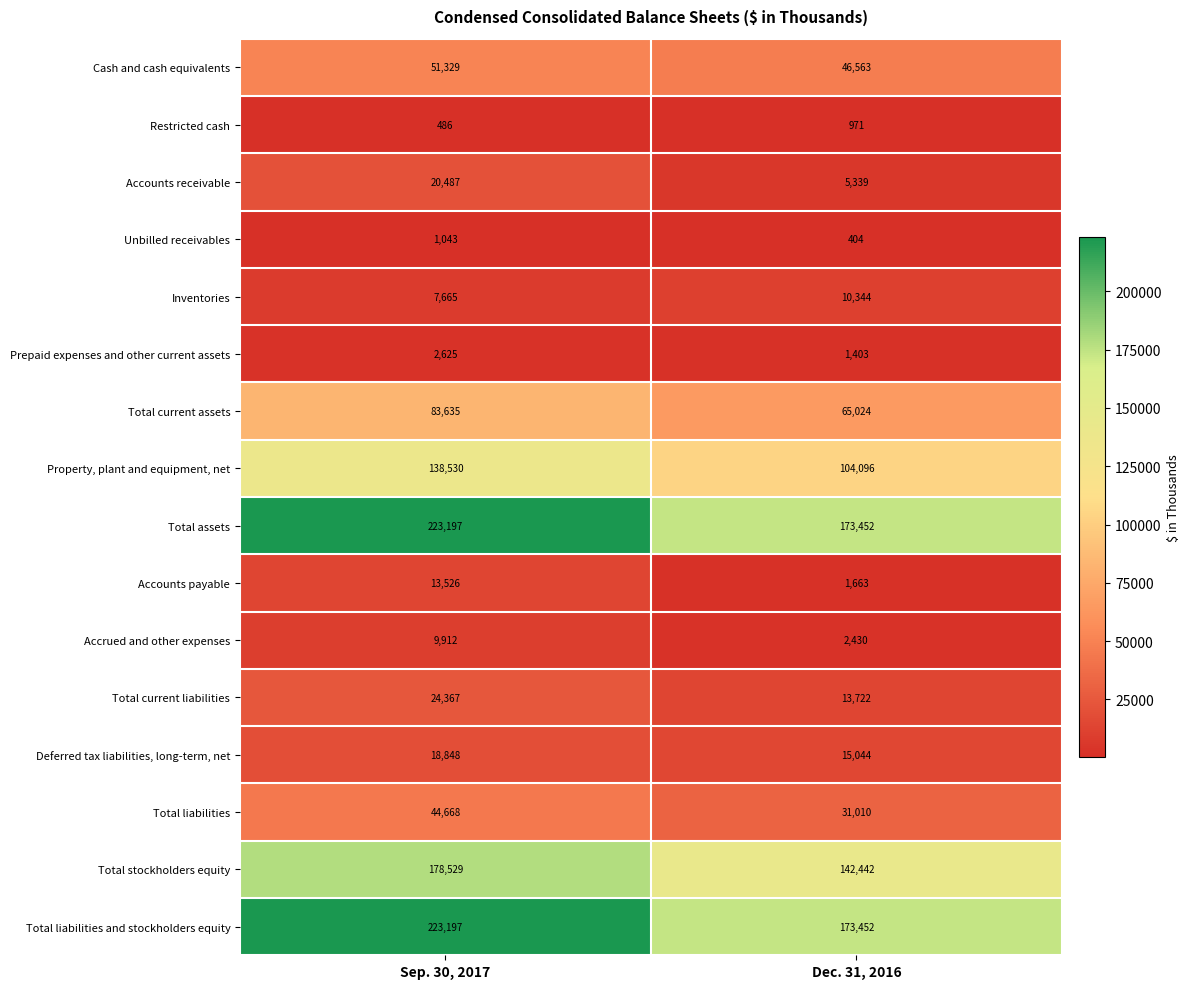

Read the Property, plant and equipment, net value at Sep. 30, 2017, to the nearest 10.

138530